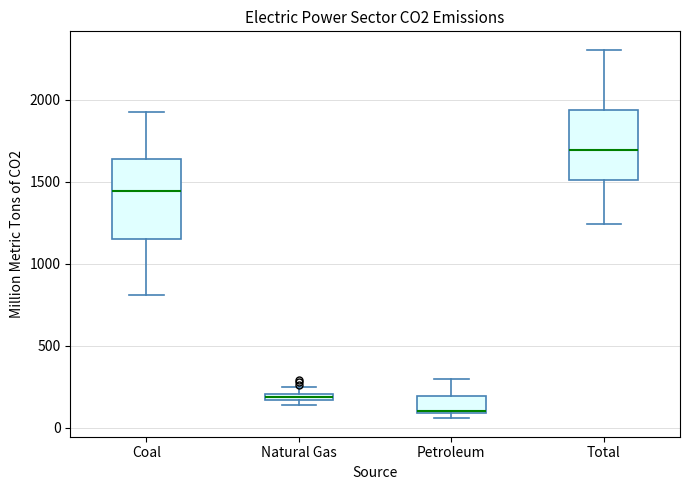

Where does the lower whisker of the box for Coal end on the y-axis? The values are not printed on the chart, so give them approximately, as read against the axis.

800